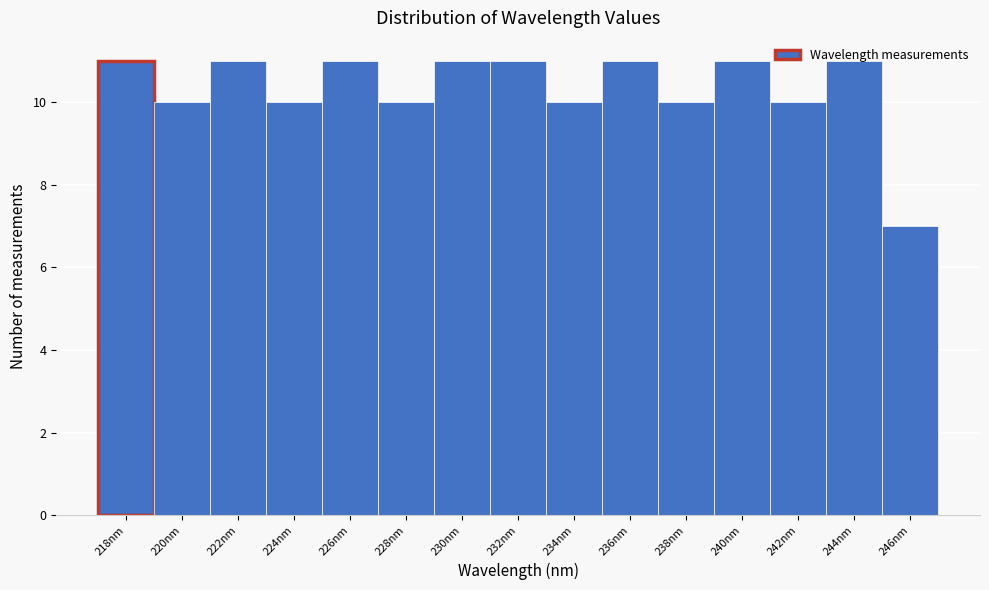

True or false: the data shows 10 at 238nm.

True